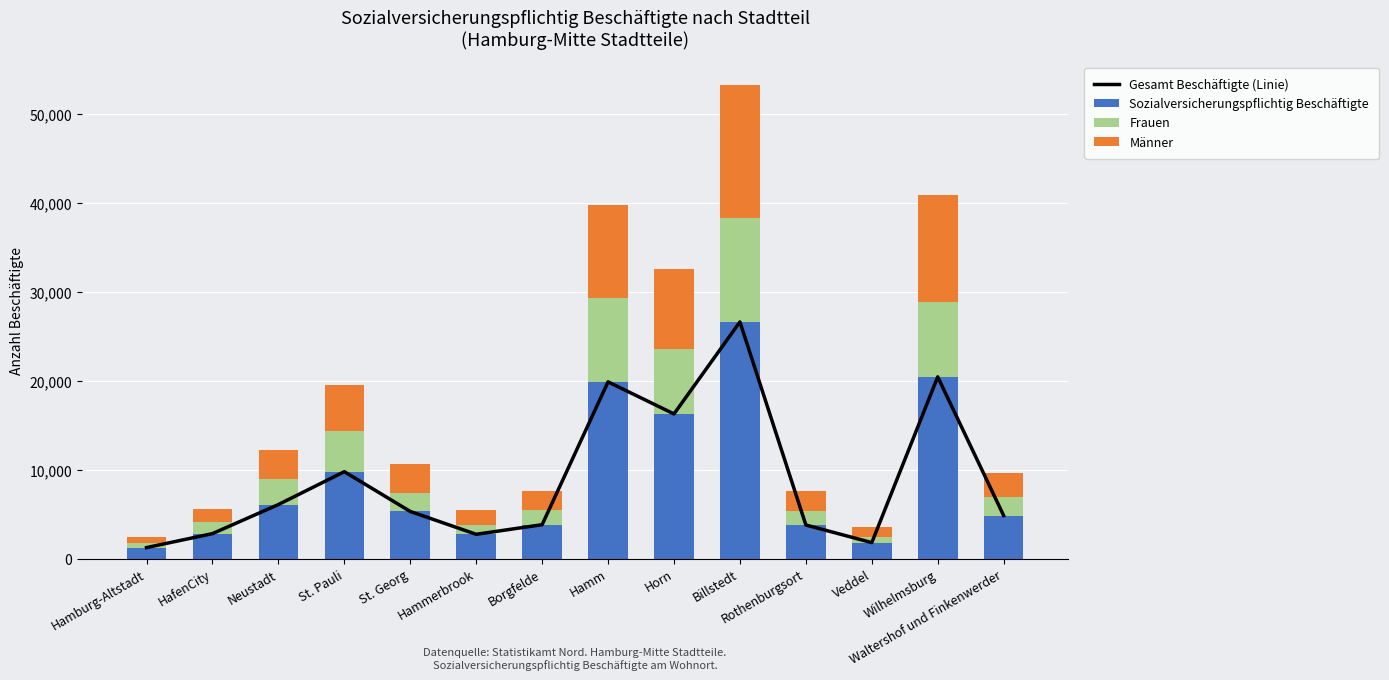

At how many categories does at least one series exceed 9923?

4